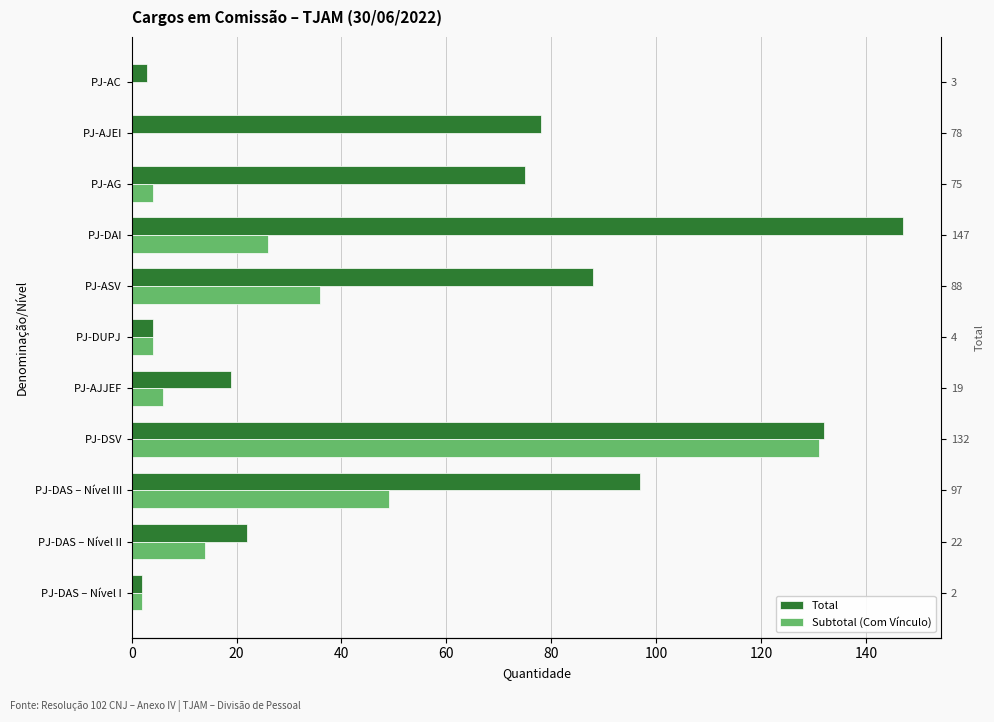

What is the greatest value displayed?

147